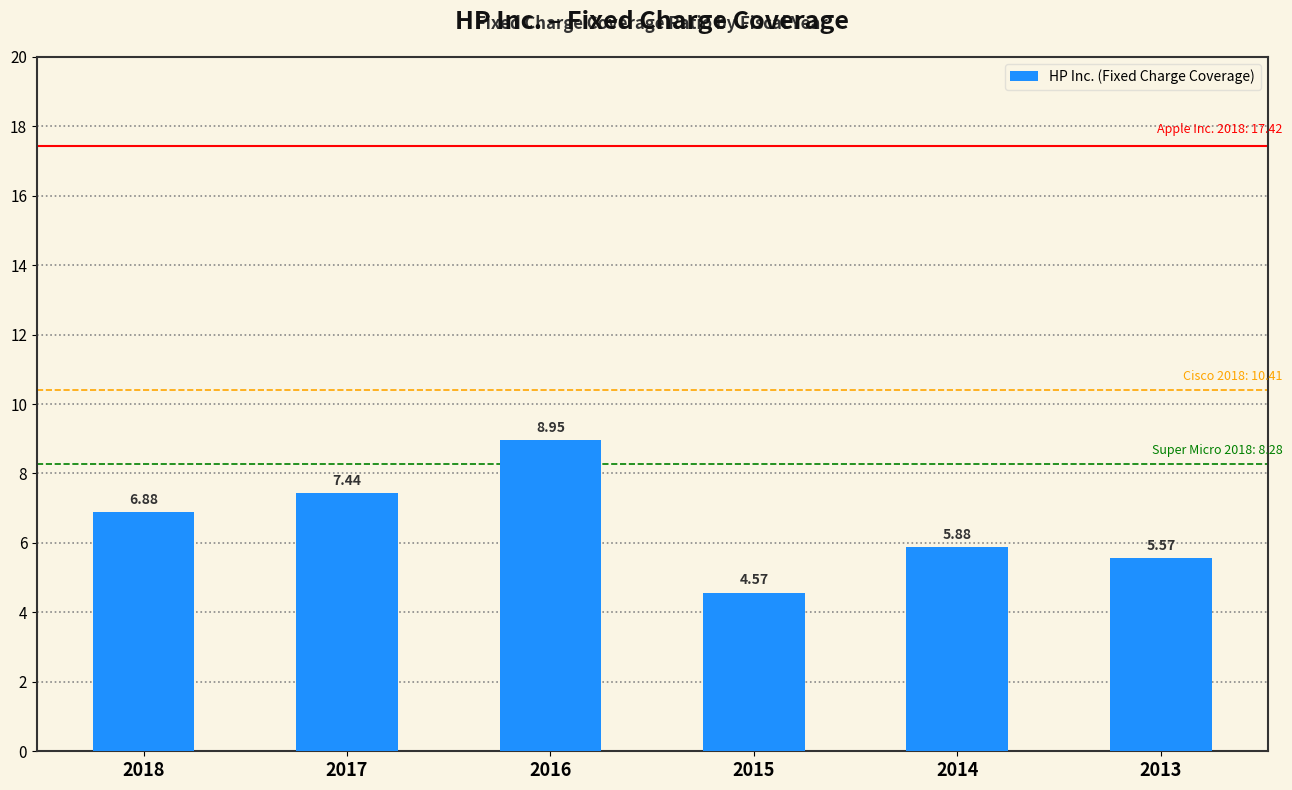

What is the change in value from 2018 to 2013?

-1.3